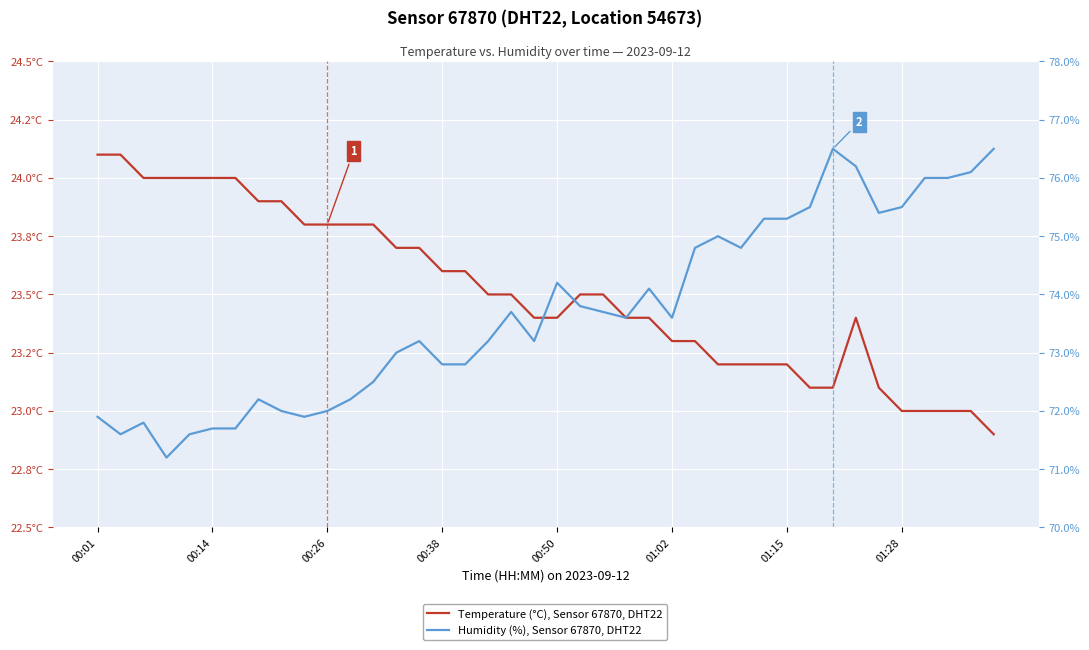

How many values in the Temperature (°C), Sensor 67870, DHT22 series are below 23?

1